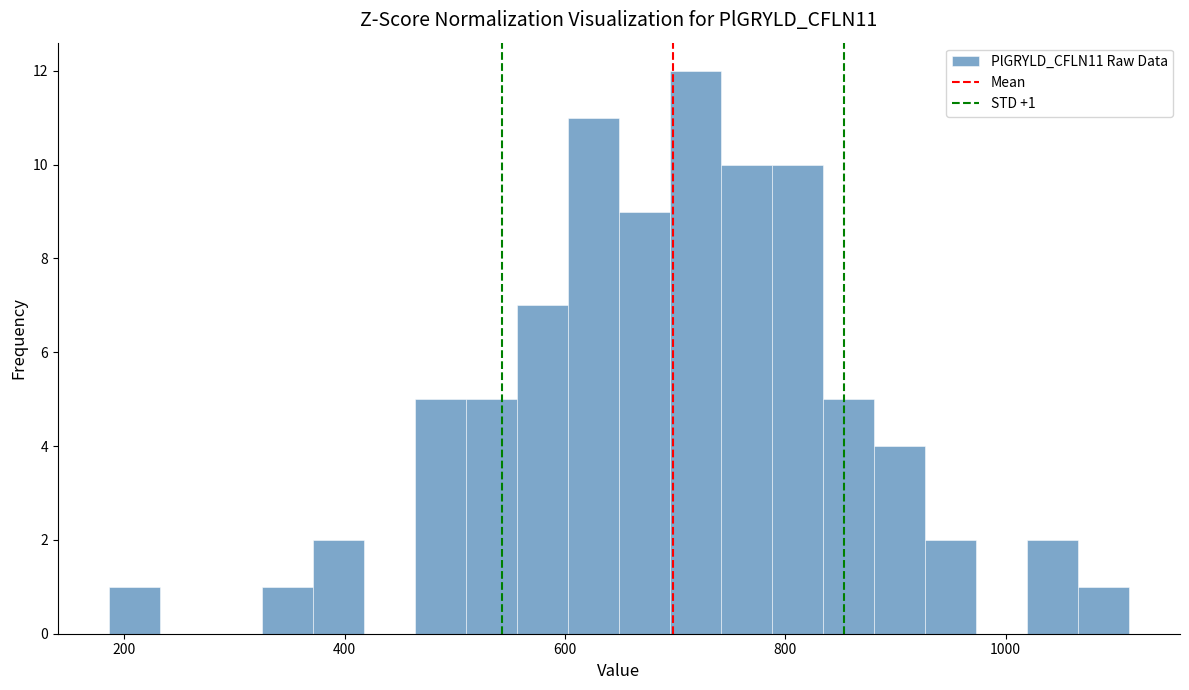

Read against the x-axis, roughly where is the centre of the tallest bar?

720